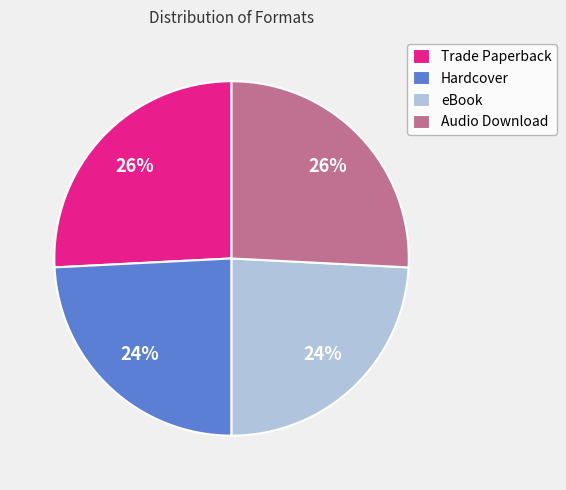

True or false: Hardcover accounts for 24% of the total.

True